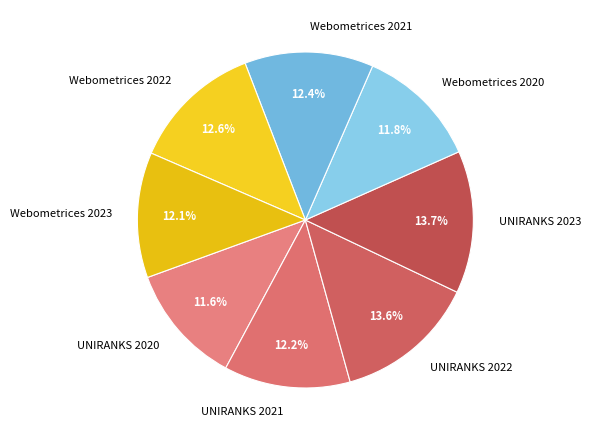

Is there a majority slice in this chart?

No